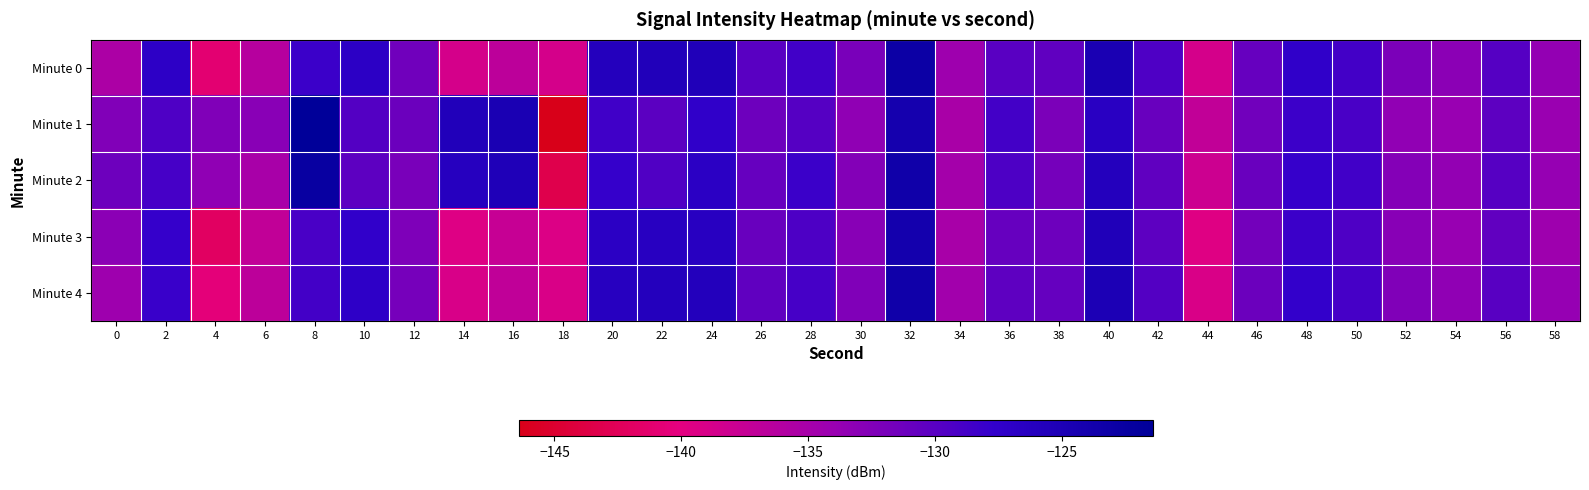

What is the total value across all series at 20?

-635.1